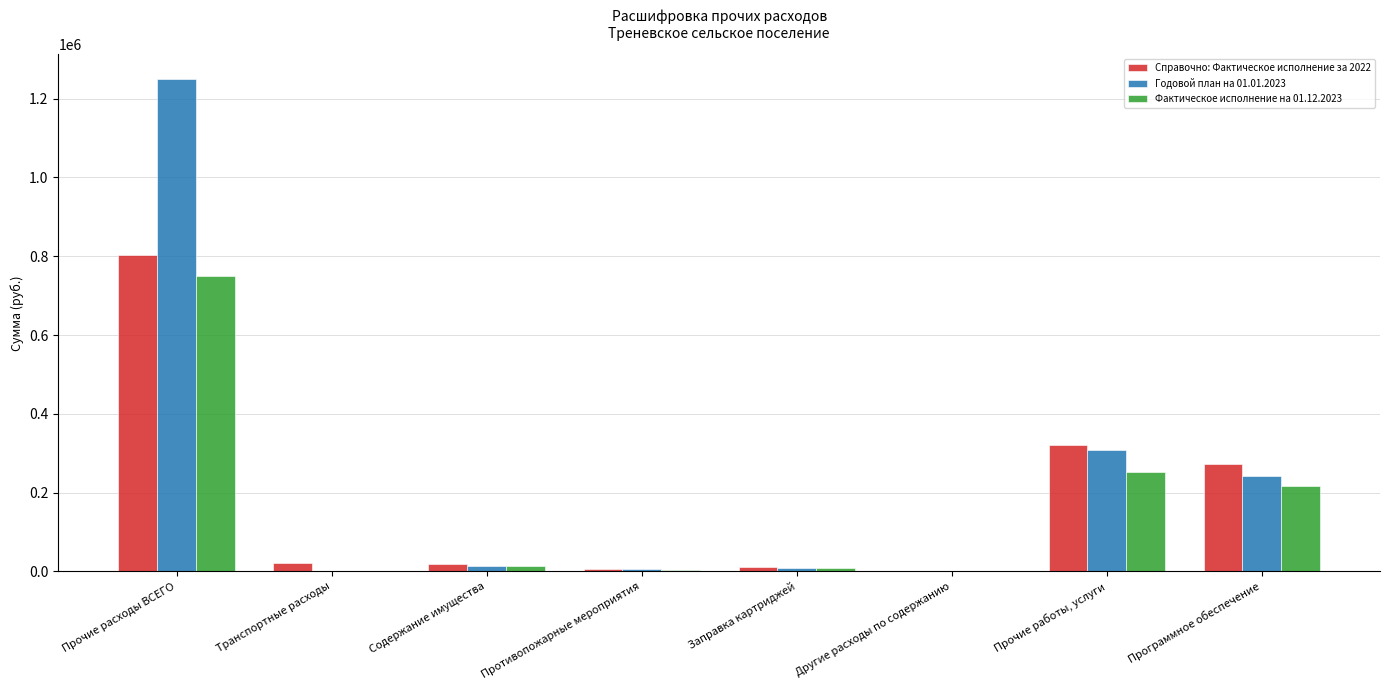

What is the sum of all Справочно: Фактическое исполнение за 2022 values?

1451095.9